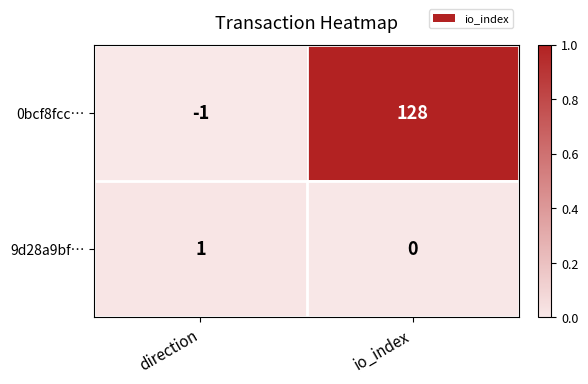

At how many categories does at least one series exceed 0?

2